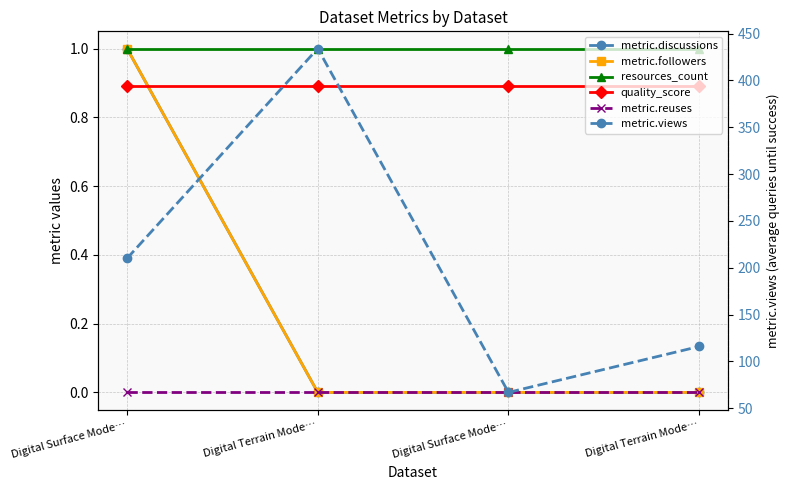

Between Digital Terrain Mode… and Digital Surface Mode…, which series saw the biggest shift?

metric.views